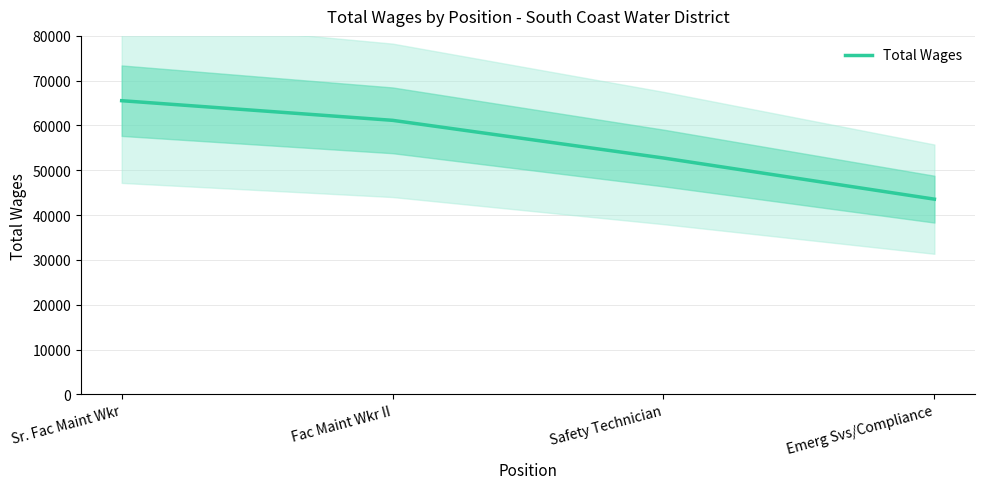

Reading left to right, what are all the values shown in this chart?

Sr. Fac Maint Wkr=65536	Fac Maint Wkr II=61152	Safety Technician=52743	Emerg Svs/Compliance=43557